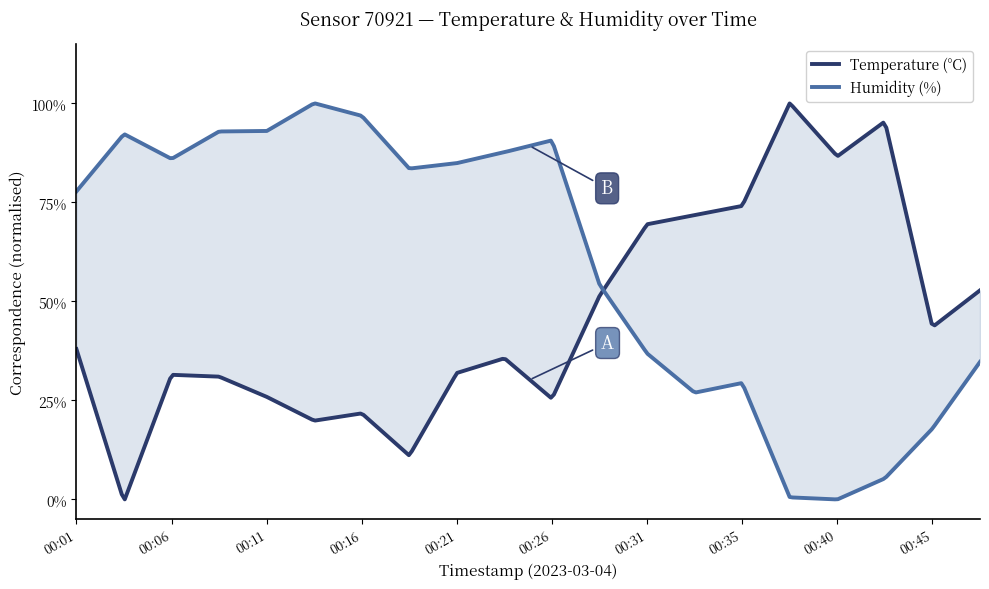

Reading left to right, extract all data points from this chart.

Temperature (°C): 2.4	1.5	2.2	2.2	2.1	2.0	2.0	1.8	2.2	2.3	2.1	2.6	3.0	3.1	3.1	3.7	3.4	3.6	2.5	2.7
Humidity (%): 69.9	71.3	70.7	71.3	71.3	72.0	71.7	70.5	70.6	70.8	71.1	67.7	66.1	65.2	65.4	62.7	62.6	63.1	64.3	65.9